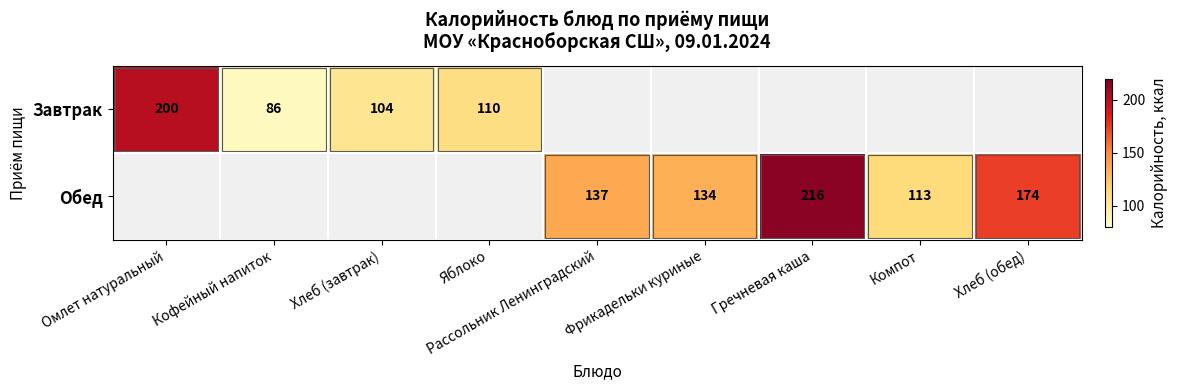

Which has a higher value, Хлеб (завтрак) or Гречневая каша?

Гречневая каша